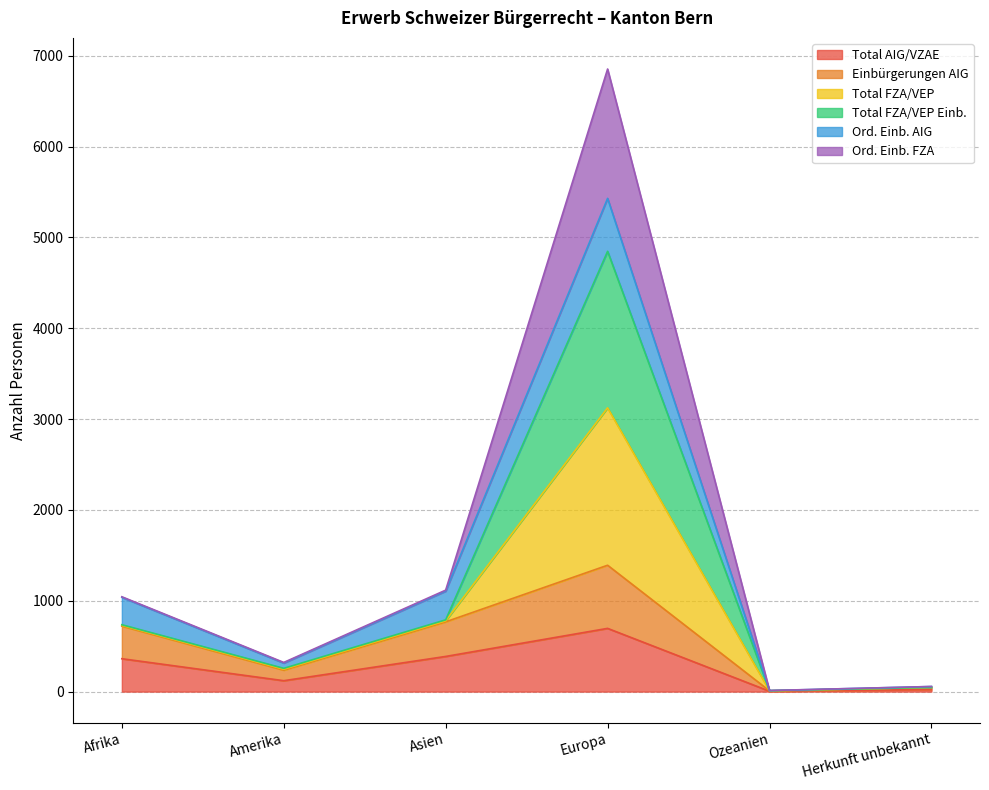

Where does the Total AIG/VZAE series first go above 362?

Asien